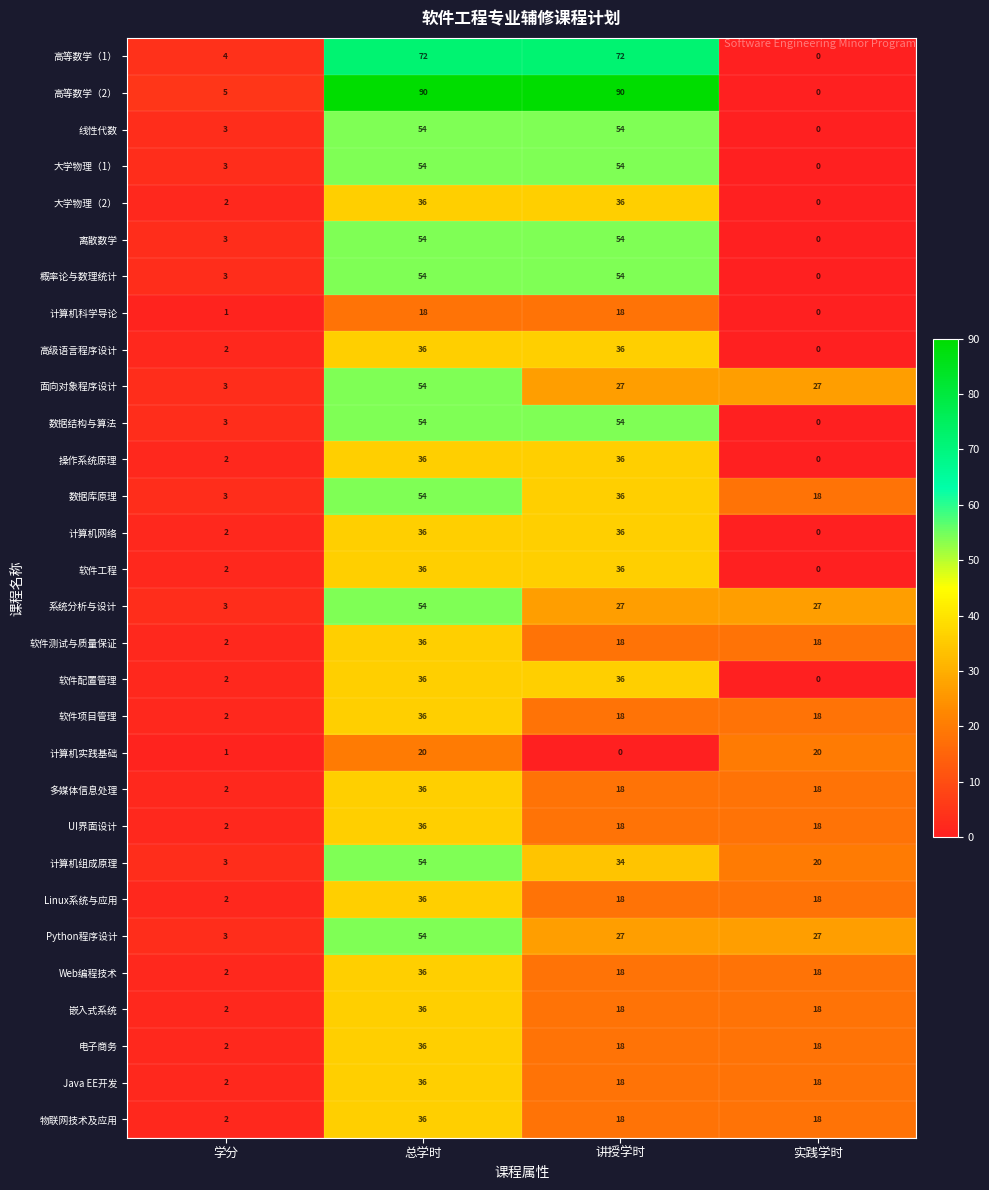

Count the 电子商务 values in the range 18 to 36.

3